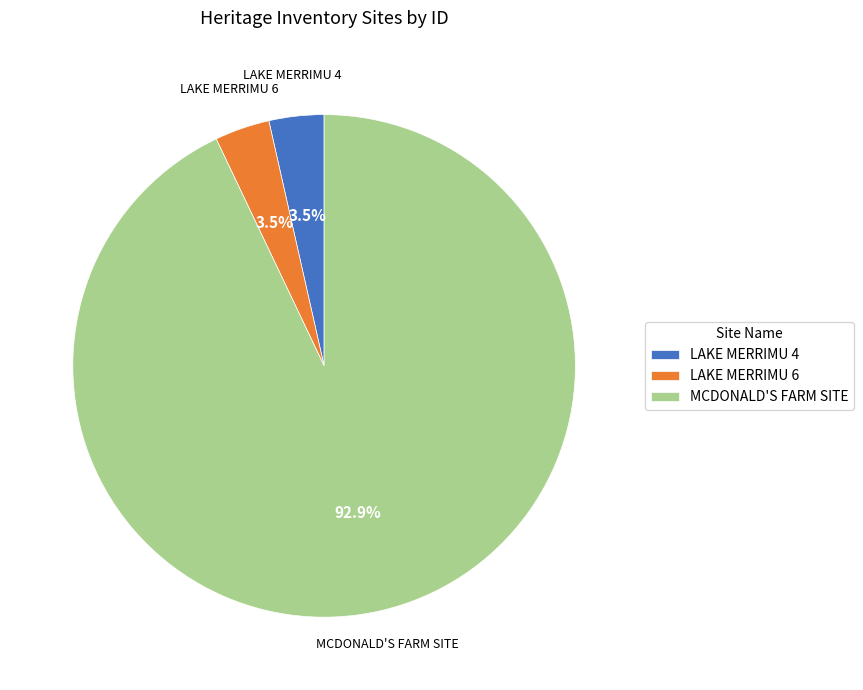

What percentage is the MCDONALD'S FARM SITE slice, to the nearest percent?

93%